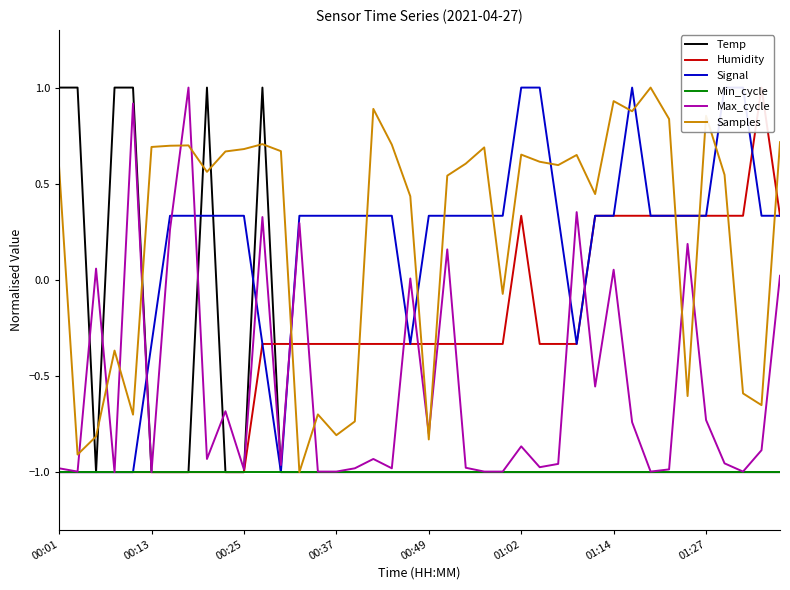

What is the greatest value displayed?

1.0